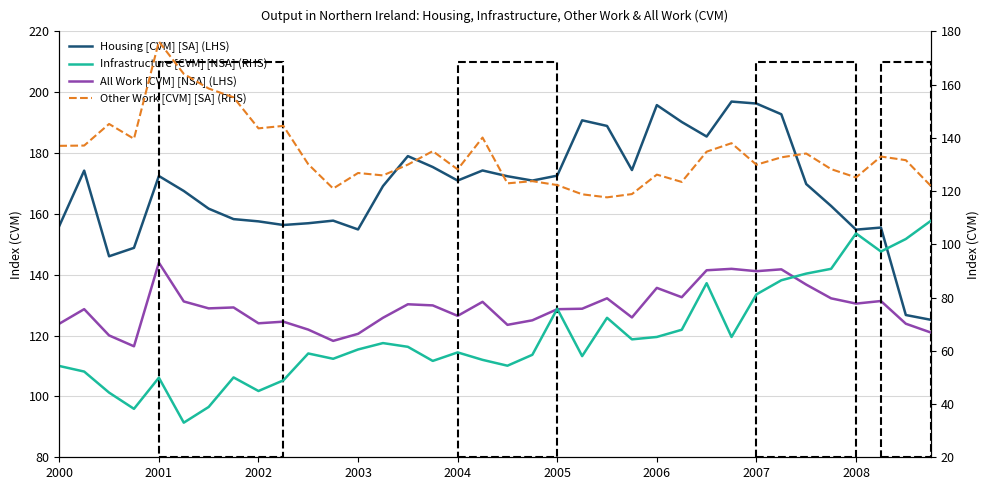

What is the difference between the second highest and second lowest values in the Other Work [CVM] [SA] (RHS) series?

45.2